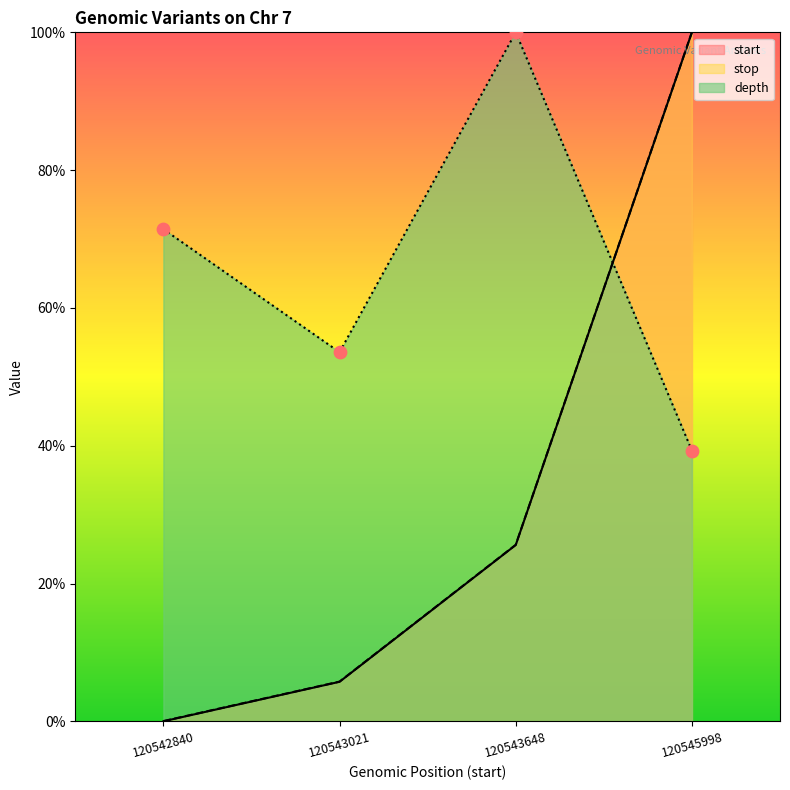

At which category is the sum across all series the highest?

120545998